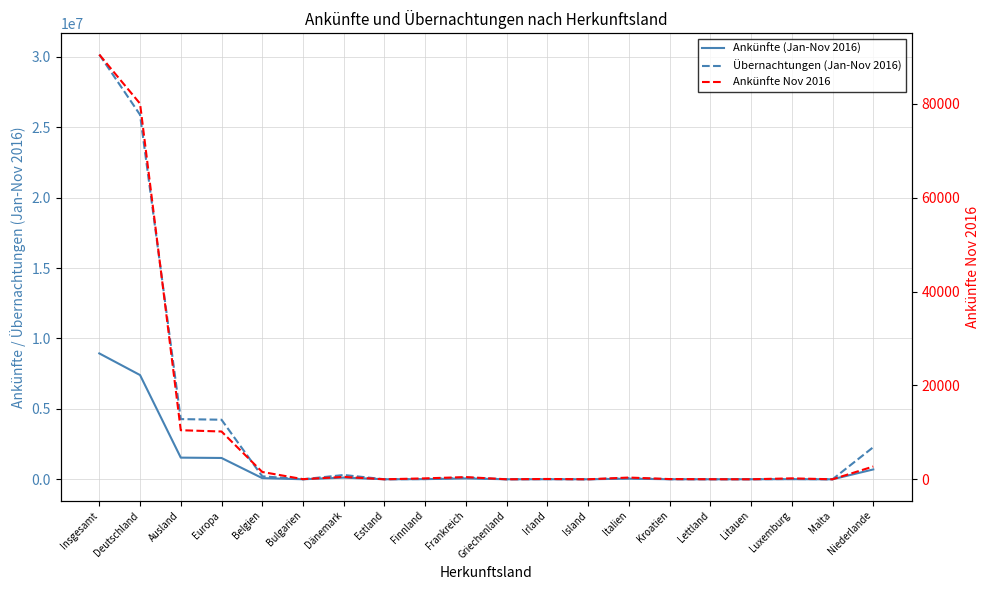

What is the difference between the second highest and minimum values in the Ankünfte Nov 2016 series?

80055